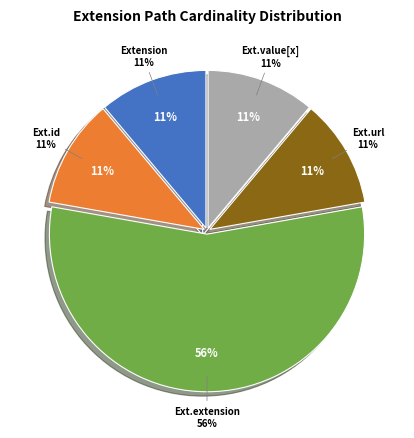

Does any single category account for the majority?

Yes